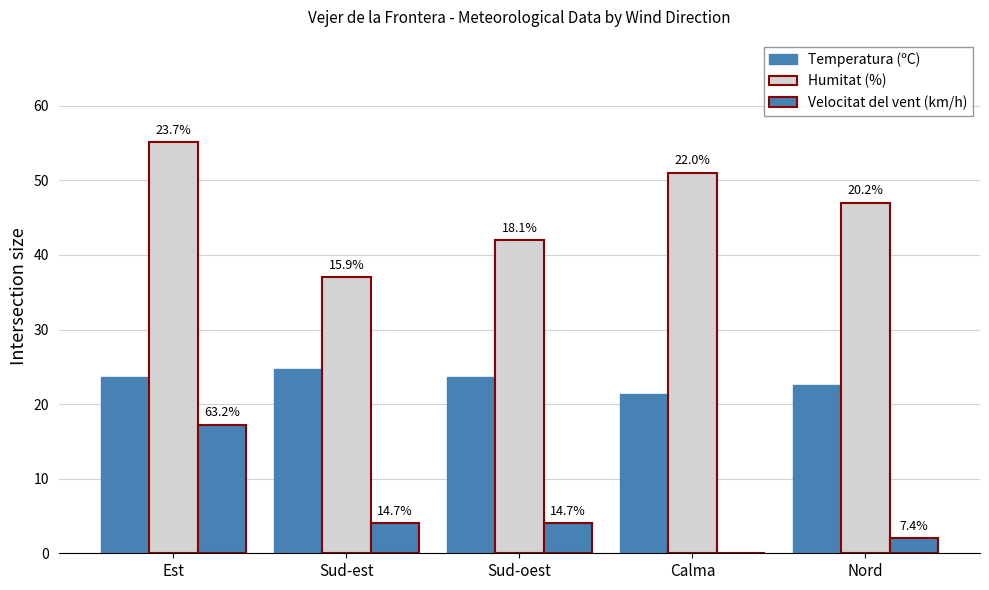

At which label does Humitat (%) reach its peak?

Est